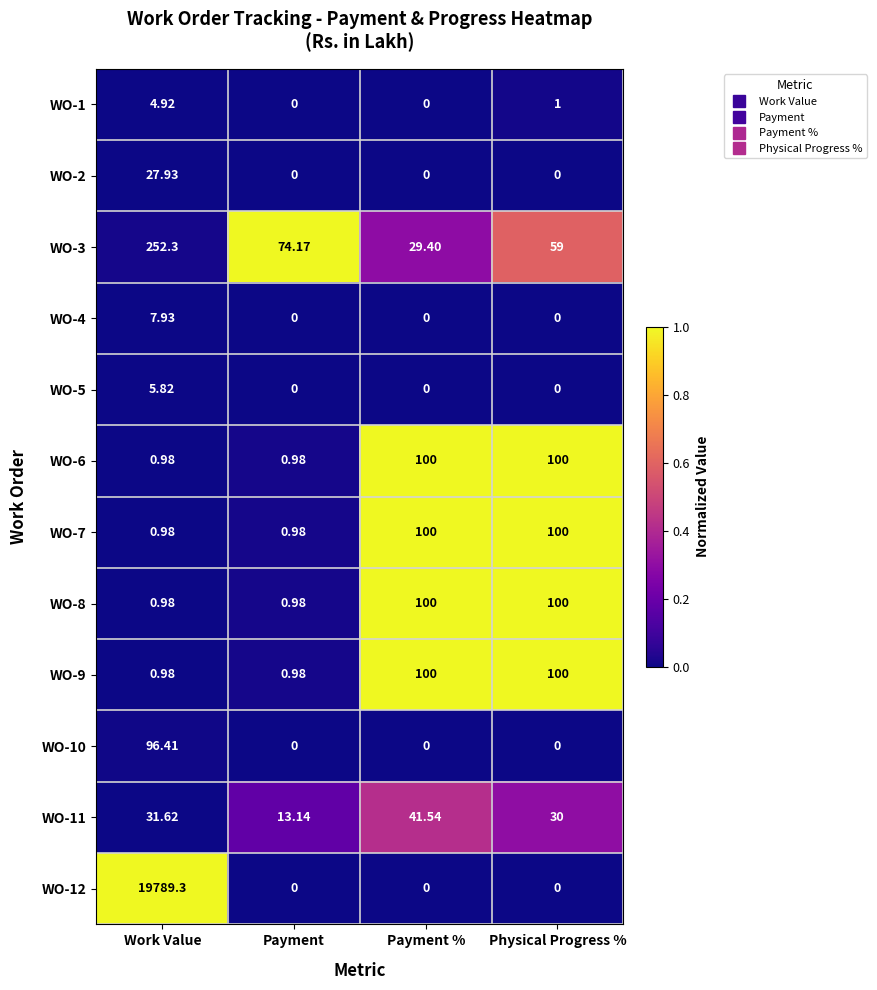

At how many categories does at least one series exceed 0?

4